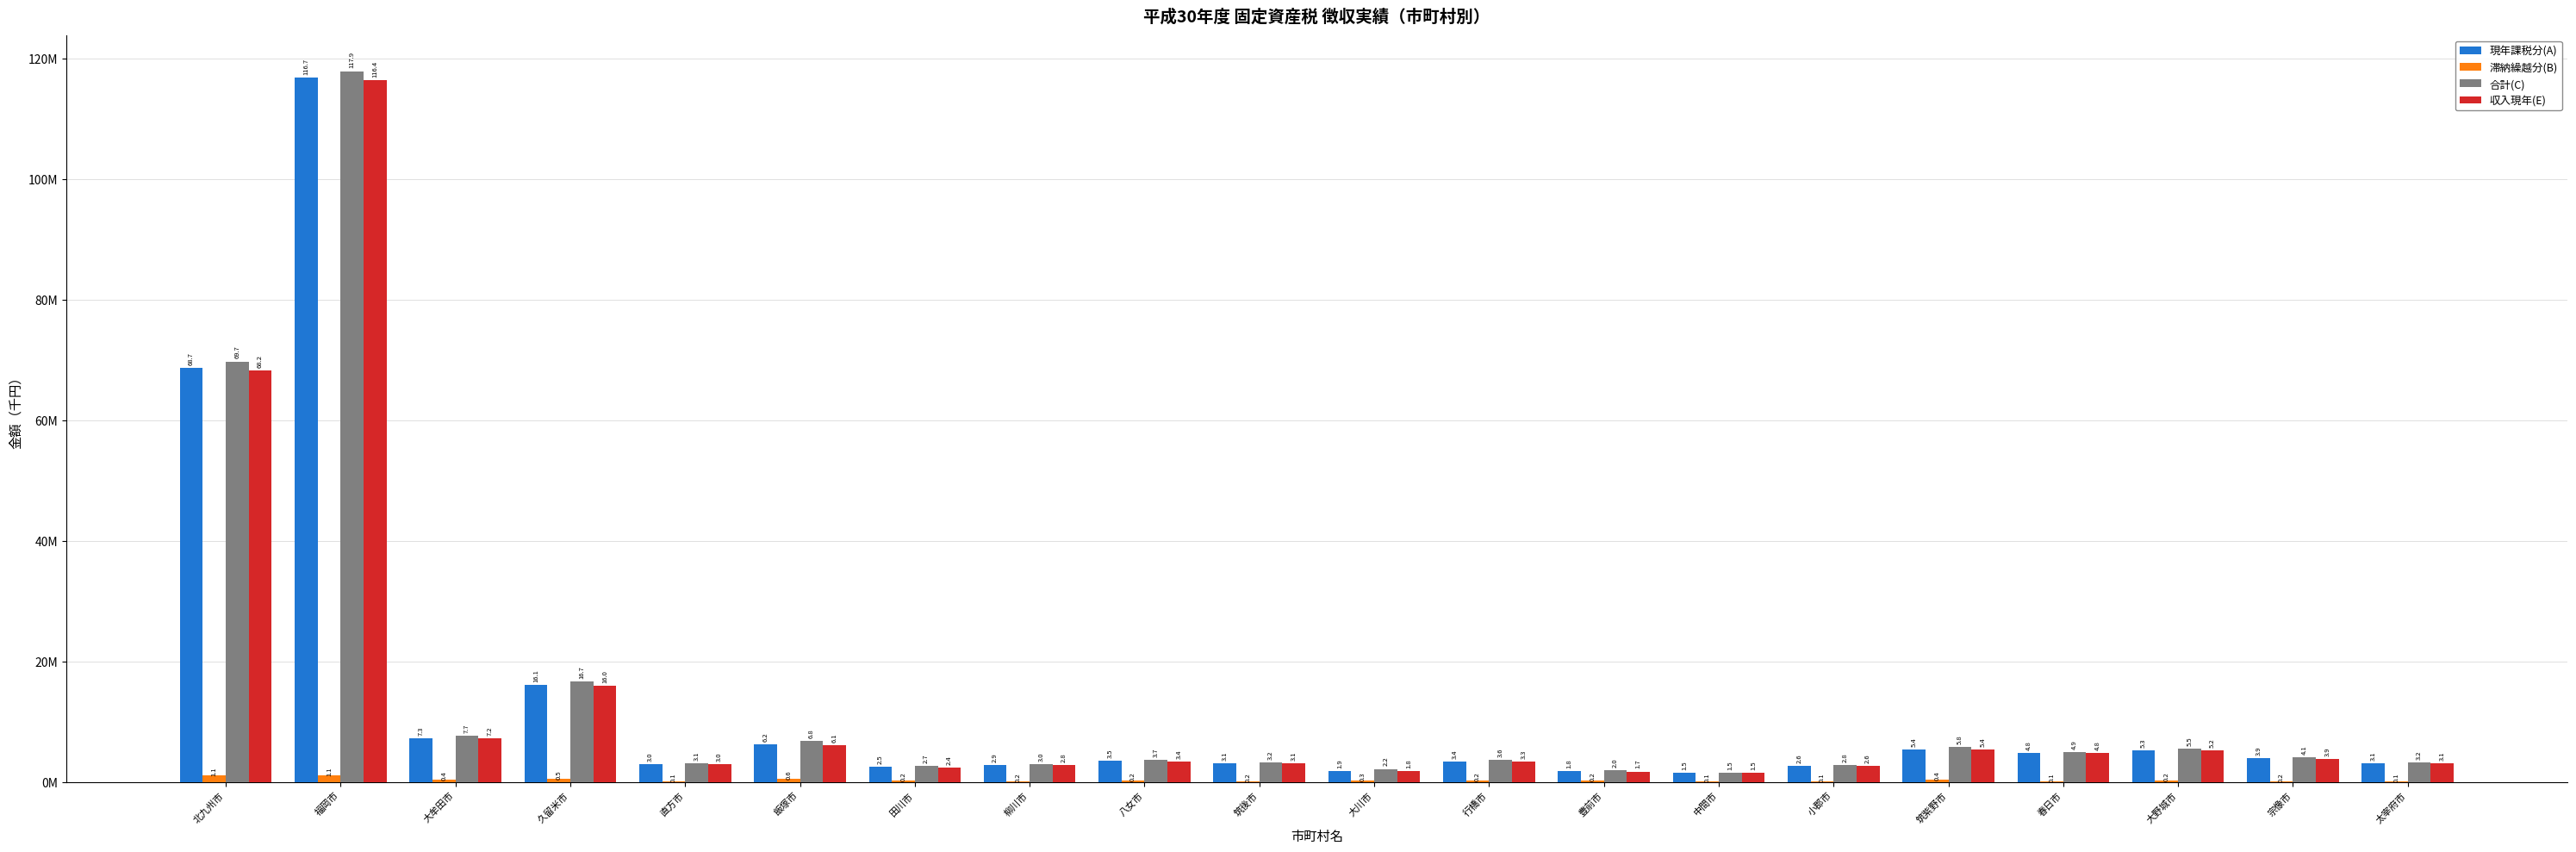

Does the chart contain any negative values?

No